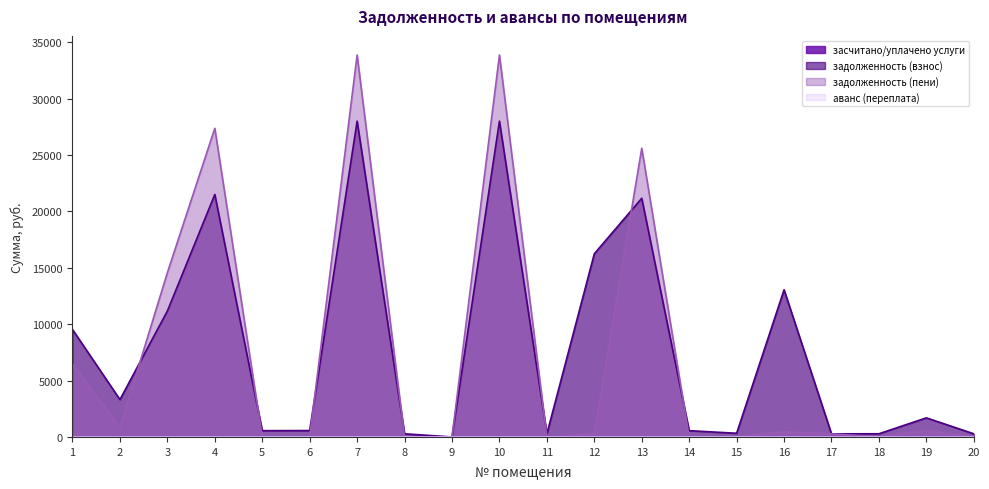

Where do задолженность (пени) and задолженность (взнос) first cross each other?

2 and 3